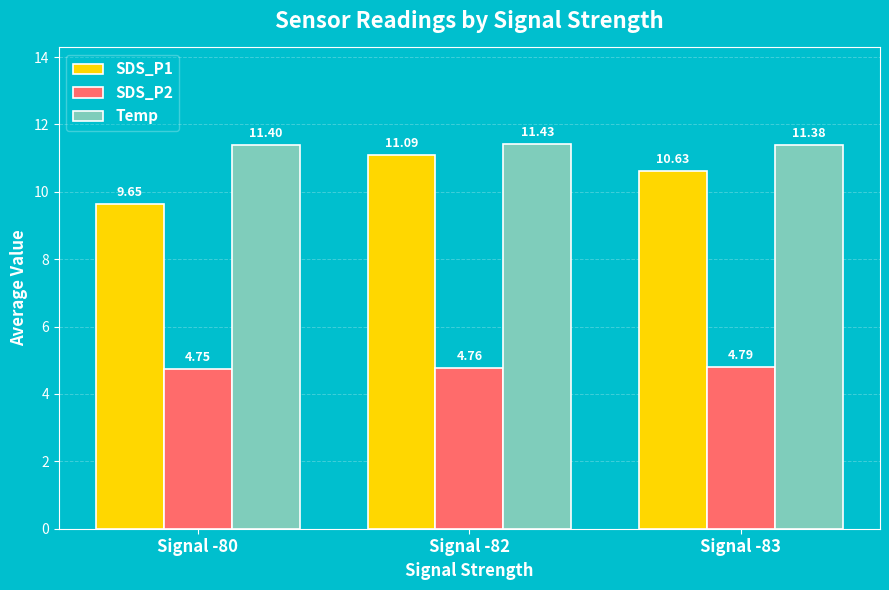

True or false: SDS_P2 has a value of 4.8 at Signal -82.

True